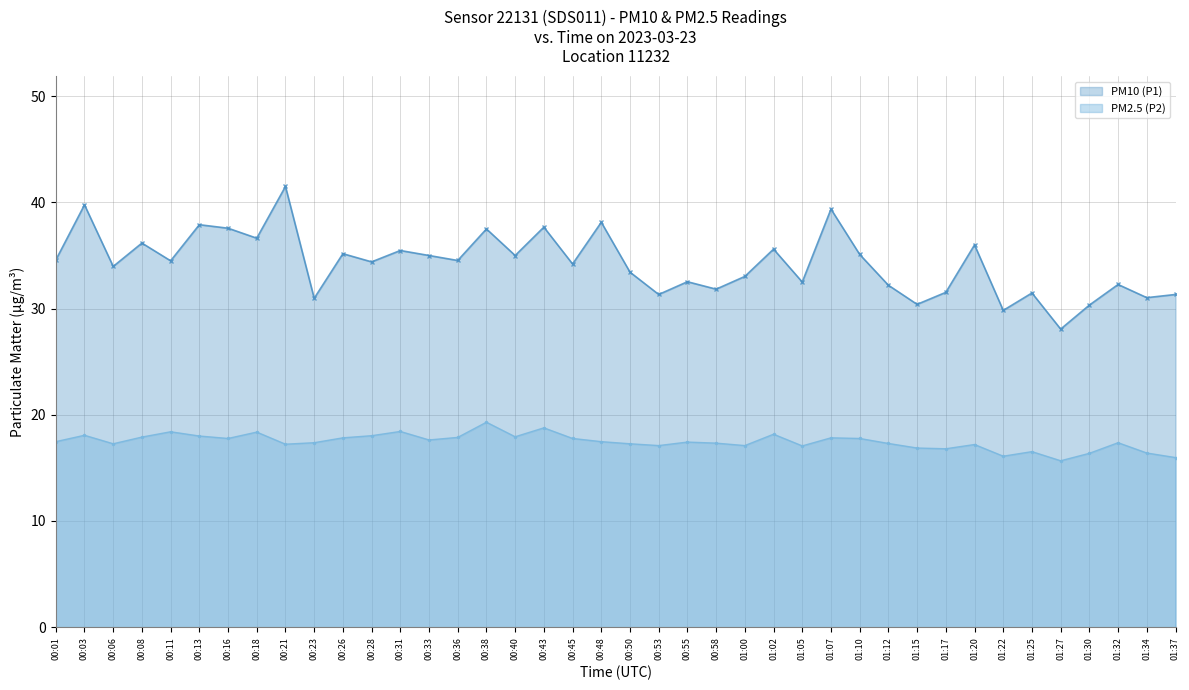

Rank the series by their maximum value, from highest to lowest.

PM10 (P1), PM2.5 (P2)